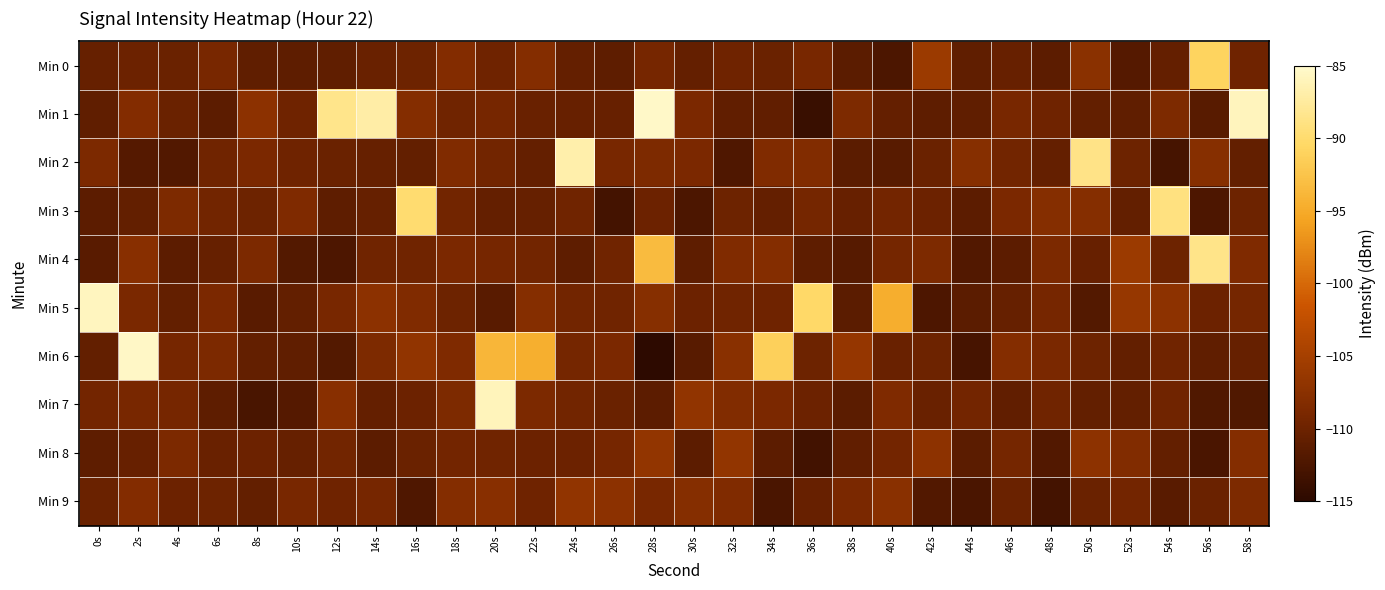

Reading left to right, list all the values displayed in this chart.

Min 0: 0s=-110.5	2s=-110.0	4s=-110.1	6s=-109.1	8s=-111.0	10s=-111.0	12s=-110.9	14s=-110.3	16s=-109.9	18s=-108.2	20s=-109.8	22s=-108.0	24s=-110.6	26s=-111.0	28s=-109.2	30s=-110.6	32s=-109.8	34s=-110.2	36s=-109.1	38s=-111.3	40s=-112.5	42s=-105.9	44s=-110.9	46s=-110.4	48s=-111.2	50s=-107.5	52s=-111.8	54s=-110.5	56s=-90.9	58s=-109.8
Min 1: 0s=-110.9	2s=-108.2	4s=-110.1	6s=-111.2	8s=-107.3	10s=-109.7	12s=-88.5	14s=-87.0	16s=-108.1	18s=-109.7	20s=-109.3	22s=-110.2	24s=-110.4	26s=-110.4	28s=-85.3	30s=-108.8	32s=-110.9	34s=-110.8	36s=-113.9	38s=-108.6	40s=-110.6	42s=-111.1	44s=-110.9	46s=-109.1	48s=-109.8	50s=-110.8	52s=-110.9	54s=-108.6	56s=-111.5	58s=-85.9
Min 2: 0s=-108.8	2s=-111.8	4s=-112.0	6s=-109.7	8s=-108.9	10s=-109.7	12s=-110.2	14s=-110.5	16s=-110.7	18s=-108.4	20s=-109.5	22s=-110.6	24s=-86.8	26s=-109.1	28s=-108.7	30s=-108.9	32s=-112.3	34s=-108.4	36s=-108.2	38s=-111.3	40s=-111.6	42s=-110.1	44s=-107.8	46s=-109.5	48s=-110.6	50s=-88.6	52s=-109.9	54s=-113.0	56s=-107.8	58s=-110.8
Min 3: 0s=-111.2	2s=-110.8	4s=-108.6	6s=-109.5	8s=-109.9	10s=-108.5	12s=-111.1	14s=-110.5	16s=-89.9	18s=-109.6	20s=-110.6	22s=-110.4	24s=-109.7	26s=-113.0	28s=-110.0	30s=-112.5	32s=-109.8	34s=-110.6	36s=-109.3	38s=-110.4	40s=-109.5	42s=-110.0	44s=-111.2	46s=-108.8	48s=-107.9	50s=-107.9	52s=-110.7	54s=-89.1	56s=-112.3	58s=-109.9
Min 4: 0s=-111.4	2s=-107.7	4s=-111.2	6s=-110.5	8s=-108.8	10s=-111.8	12s=-112.4	14s=-109.7	16s=-109.6	18s=-108.8	20s=-109.2	22s=-109.6	24s=-111.0	26s=-109.7	28s=-93.4	30s=-111.1	32s=-108.4	34s=-108.0	36s=-111.1	38s=-111.7	40s=-109.4	42s=-108.6	44s=-112.1	46s=-111.2	48s=-108.7	50s=-110.4	52s=-105.9	54s=-109.9	56s=-88.5	58s=-108.5
Min 5: 0s=-85.7	2s=-108.9	4s=-110.7	6s=-108.8	8s=-111.4	10s=-110.8	12s=-109.1	14s=-107.4	16s=-108.4	18s=-109.9	20s=-111.4	22s=-107.9	24s=-109.5	26s=-109.6	28s=-107.8	30s=-110.0	32s=-109.7	34s=-109.7	36s=-90.3	38s=-111.3	40s=-94.6	42s=-112.4	44s=-111.3	46s=-110.5	48s=-109.2	50s=-111.9	52s=-106.4	54s=-107.2	56s=-110.0	58s=-109.3
Min 6: 0s=-110.7	2s=-85.4	4s=-109.2	6s=-108.7	8s=-110.7	10s=-111.0	12s=-111.9	14s=-108.6	16s=-106.8	18s=-108.5	20s=-93.8	22s=-94.6	24s=-109.3	26s=-108.8	28s=-114.9	30s=-111.5	32s=-107.6	34s=-91.3	36s=-109.9	38s=-106.5	40s=-110.3	42s=-109.9	44s=-112.8	46s=-108.1	48s=-109.0	50s=-109.9	52s=-110.7	54s=-109.7	56s=-110.9	58s=-110.5
Min 7: 0s=-109.5	2s=-109.1	4s=-109.2	6s=-111.1	8s=-112.7	10s=-111.8	12s=-107.7	14s=-110.7	16s=-110.0	18s=-108.6	20s=-85.9	22s=-108.7	24s=-109.5	26s=-110.2	28s=-111.2	30s=-106.9	32s=-108.3	34s=-108.8	36s=-110.0	38s=-111.3	40s=-108.5	42s=-110.2	44s=-109.4	46s=-110.8	48s=-109.6	50s=-110.8	52s=-110.7	54s=-109.7	56s=-112.2	58s=-112.1
Min 8: 0s=-111.1	2s=-110.3	4s=-108.7	6s=-110.2	8s=-110.0	10s=-110.4	12s=-109.5	14s=-111.2	16s=-110.2	18s=-109.4	20s=-109.7	22s=-110.0	24s=-110.0	26s=-109.3	28s=-106.8	30s=-111.2	32s=-106.7	34s=-111.2	36s=-113.2	38s=-110.8	40s=-109.5	42s=-107.2	44s=-111.3	46s=-109.3	48s=-112.0	50s=-107.3	52s=-108.2	54s=-110.7	56s=-112.6	58s=-108.0
Min 9: 0s=-110.2	2s=-108.1	4s=-110.0	6s=-109.9	8s=-110.7	10s=-109.1	12s=-109.8	14s=-109.2	16s=-112.3	18s=-108.1	20s=-107.7	22s=-109.8	24s=-106.9	26s=-107.4	28s=-109.0	30s=-107.9	32s=-108.4	34s=-112.6	36s=-110.4	38s=-108.9	40s=-107.6	42s=-112.1	44s=-112.6	46s=-110.1	48s=-113.1	50s=-110.1	52s=-109.5	54s=-111.4	56s=-110.1	58s=-108.6